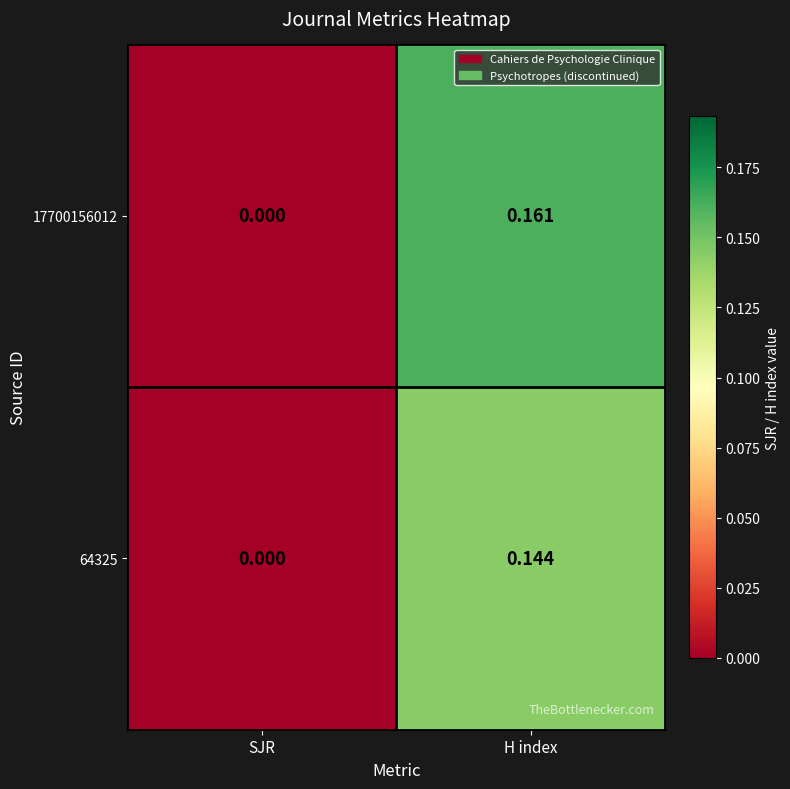

Between SJR and H index, which series saw the biggest shift?

17700156012